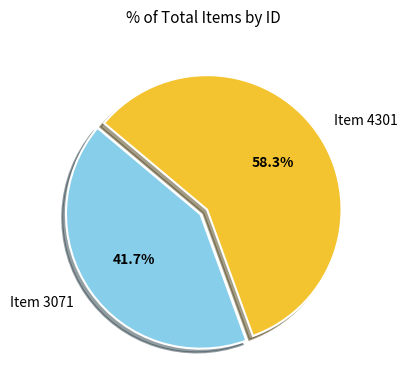

Count the number of slices in the pie.

2